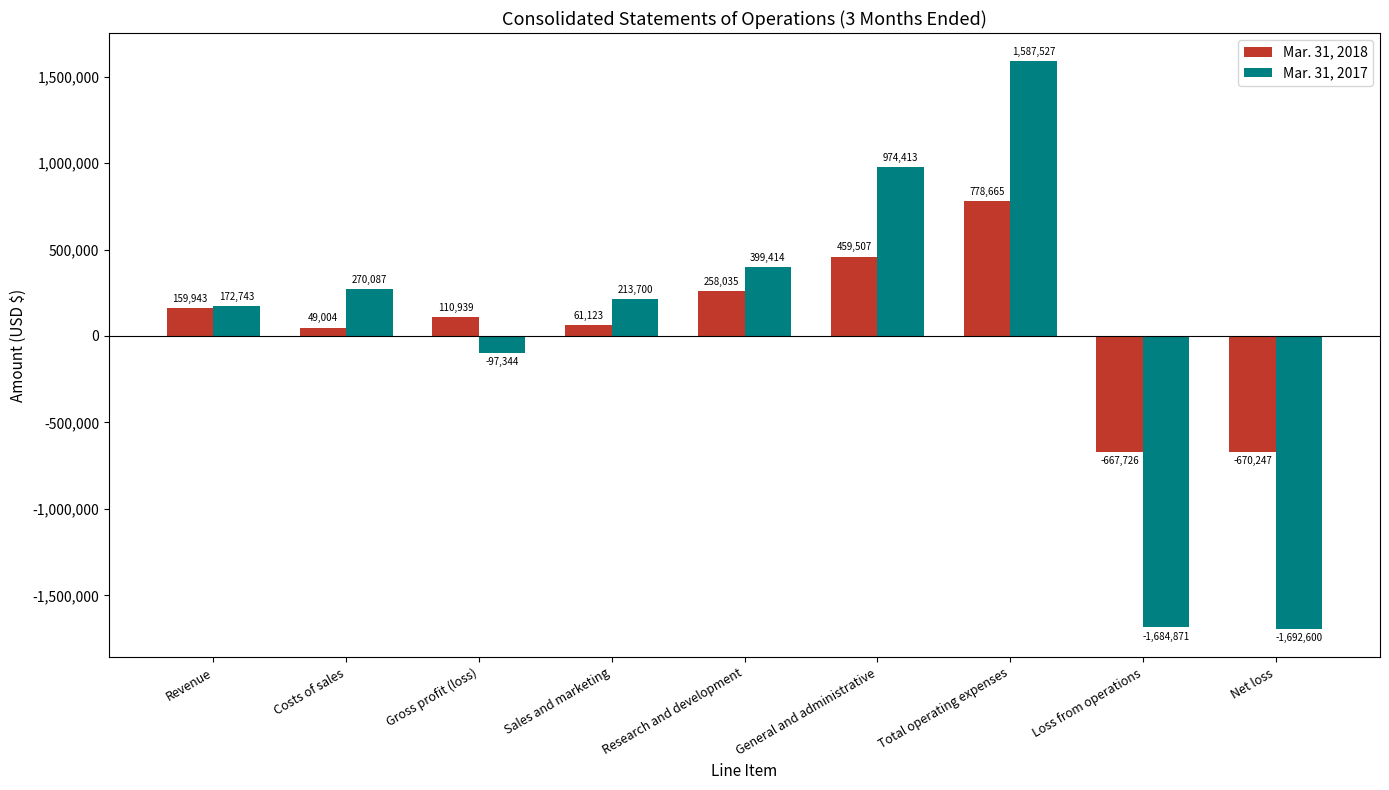

Are the bars grouped side by side (vs. stacked)?

Yes